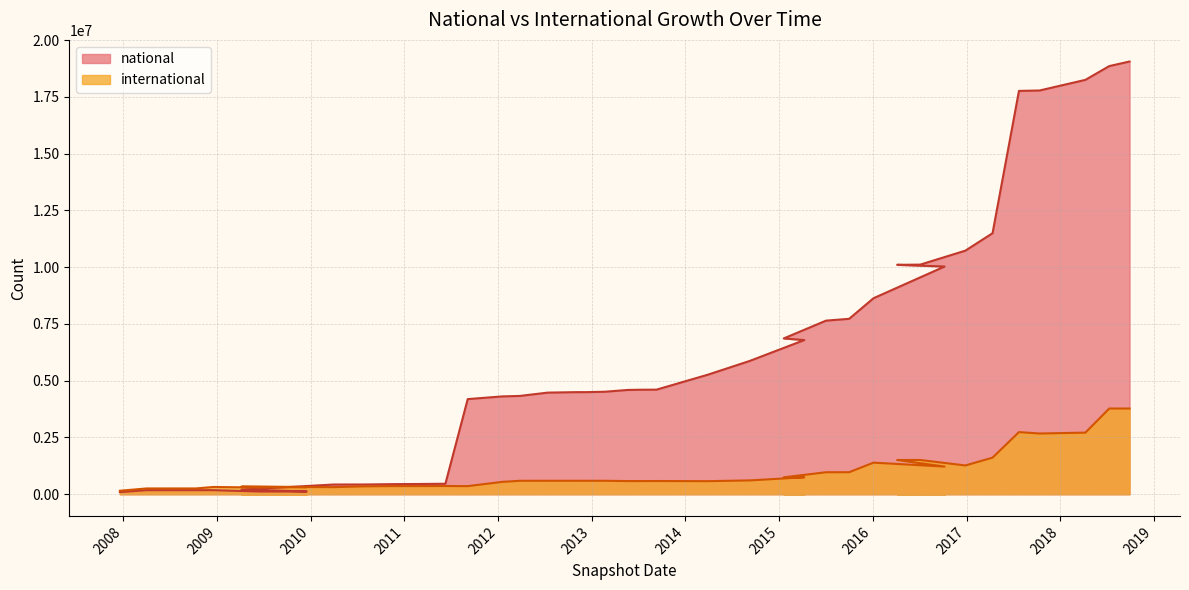

The national series shows 180267 at 2008-12-17. True or false?

True